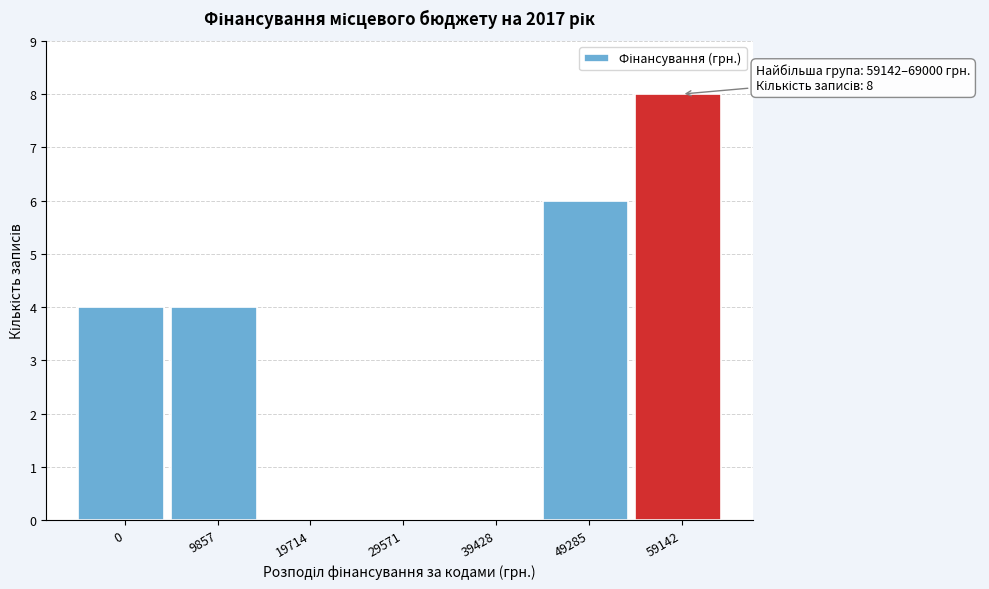

Reading left to right, list all the values displayed in this chart.

0=4	9857=4	19714=0	29571=0	39428=0	49285=6	59142=8